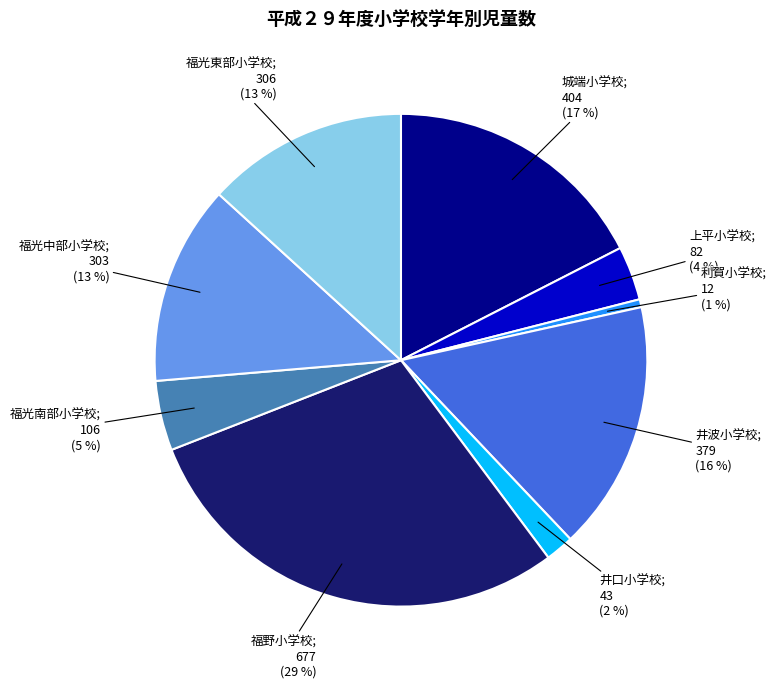

Is there a majority slice in this chart?

No